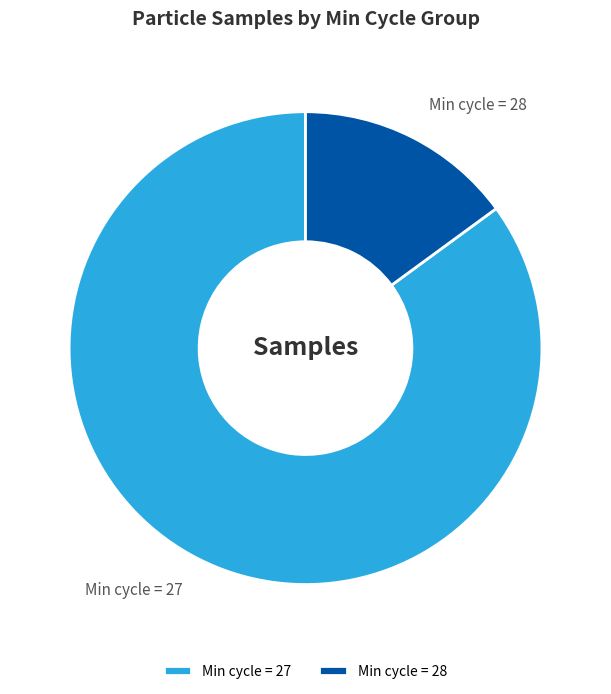

Which category has the smallest portion of the pie?

Min cycle = 28